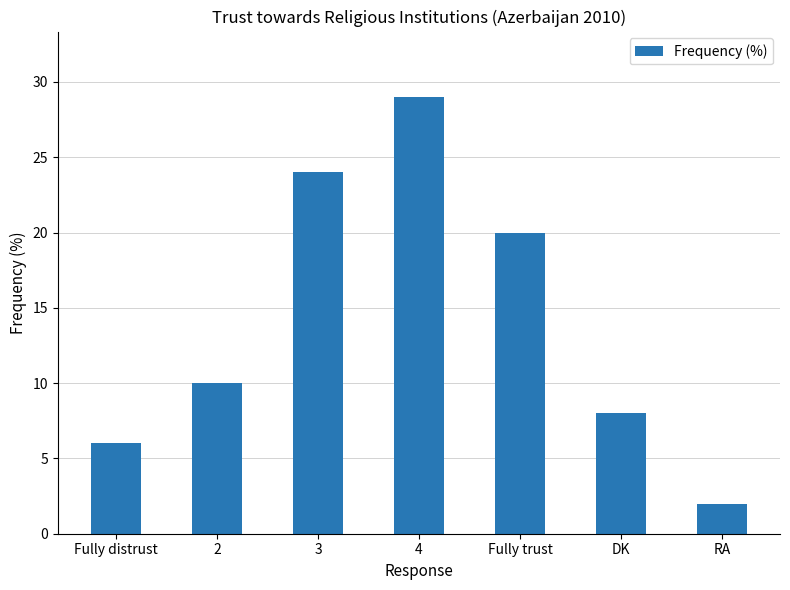

Reading right to left, list all the values displayed in this chart.

2	8	20	29	24	10	6